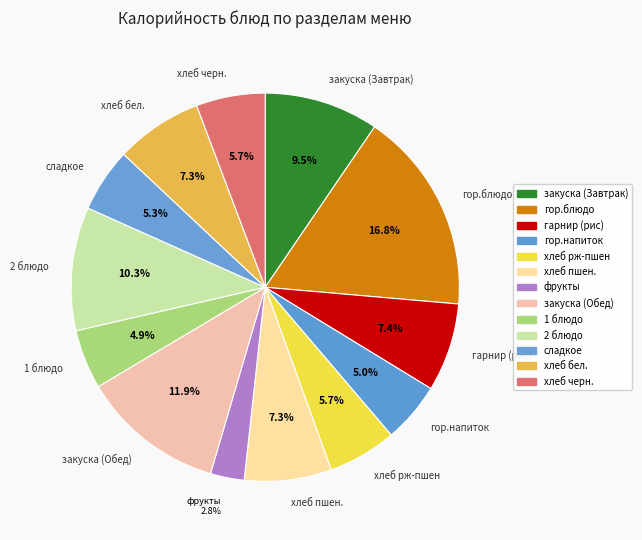

Is there a majority slice in this chart?

No